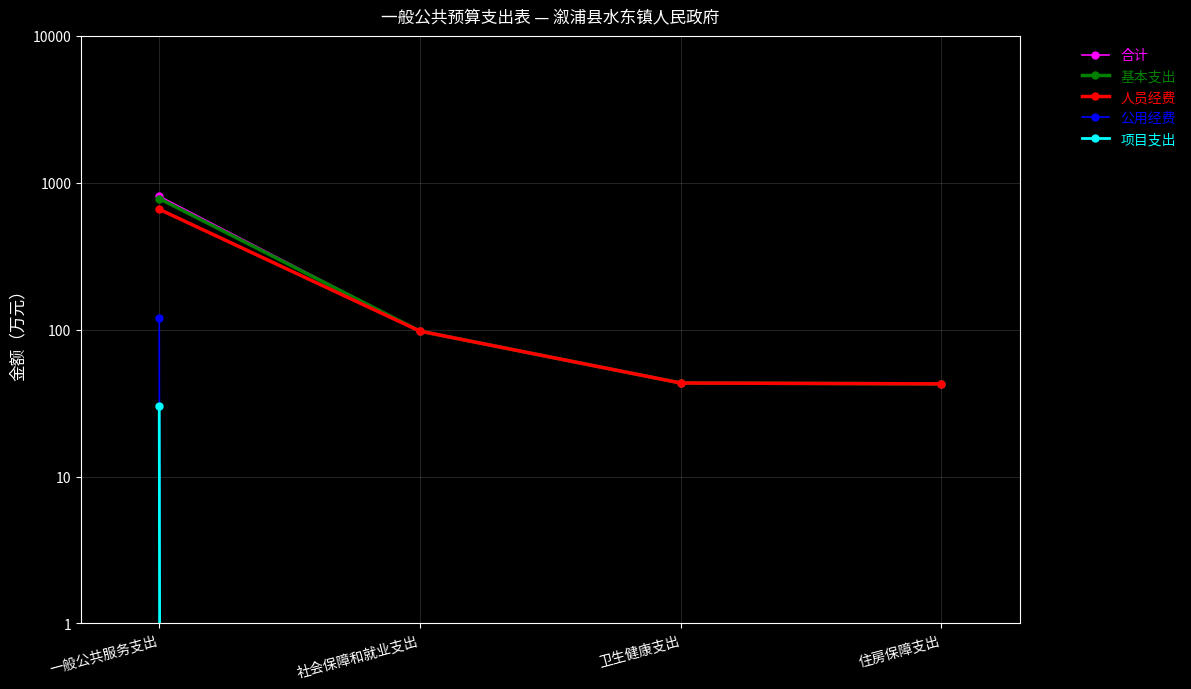

How many lines are shown in the chart?

5